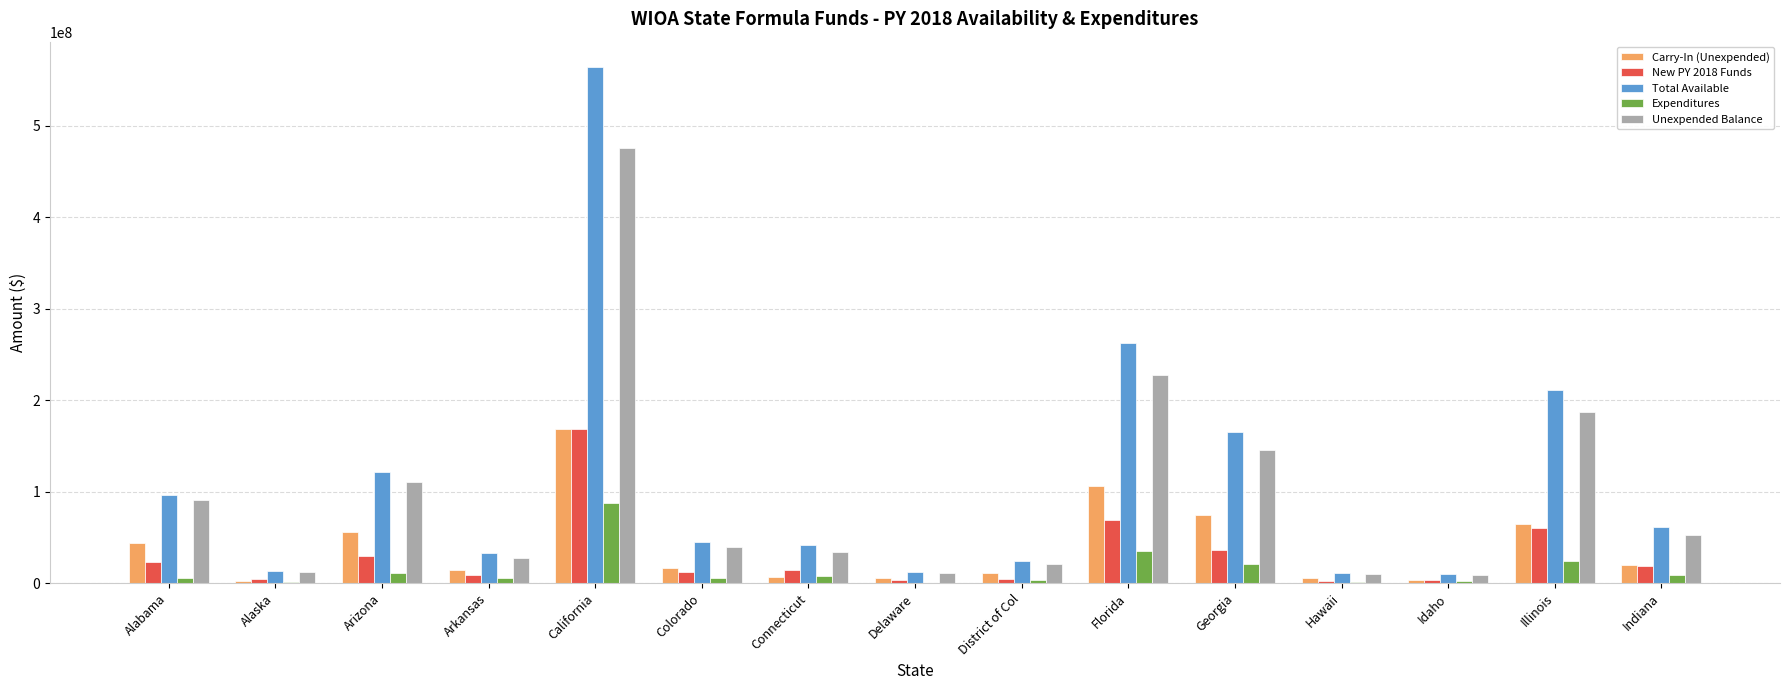

Is the value of Expenditures at Connecticut greater than the value of Total Available at Alabama?

No